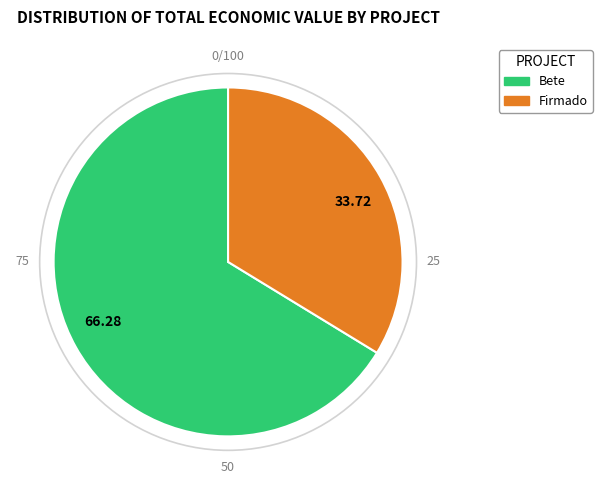

Count the number of slices in the pie.

2